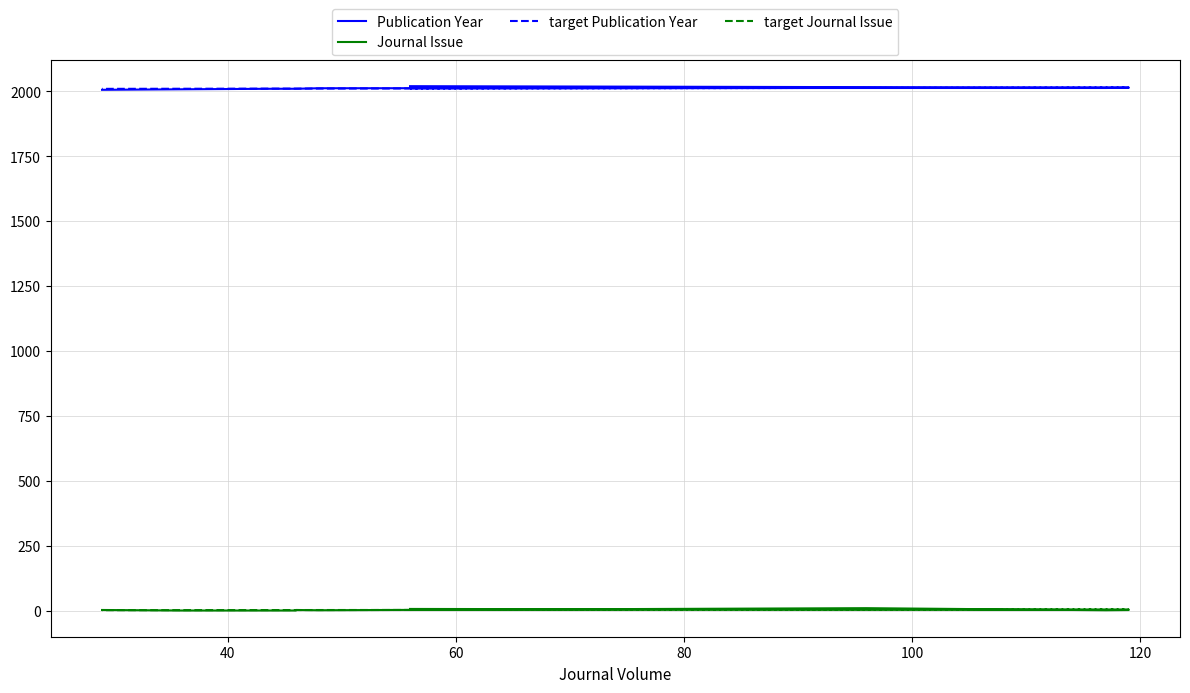

What is the approximate value of Publication Year at 40?

2014.0